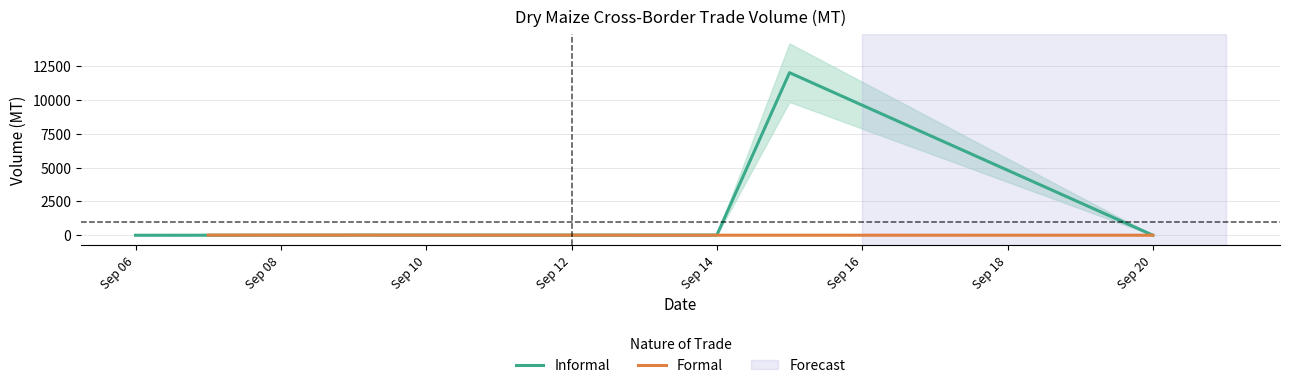

The Informal series shows 1.6 at 2021-09-06. True or false?

False